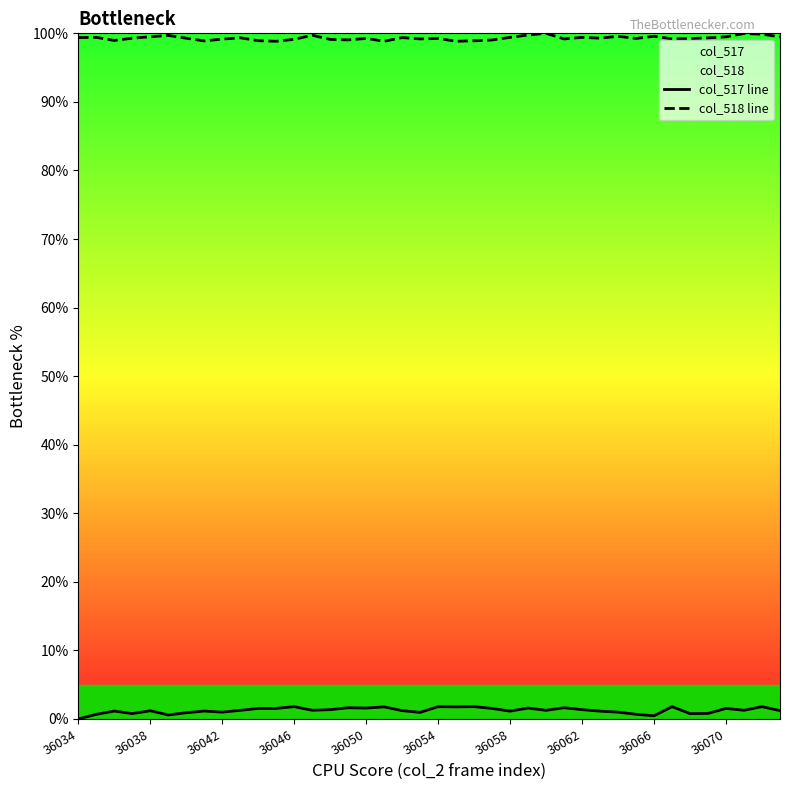

At how many categories does at least one series exceed 43?

40